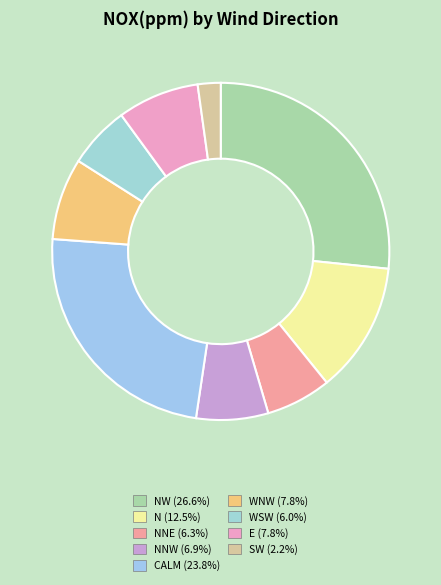

How many segments does this pie chart have?

9